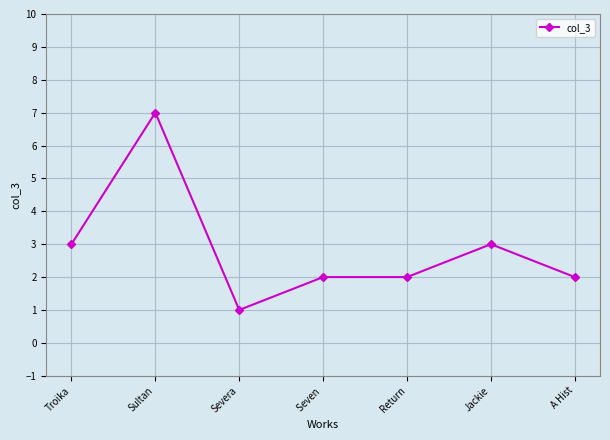

What is the value of the 2nd point from the left?

7